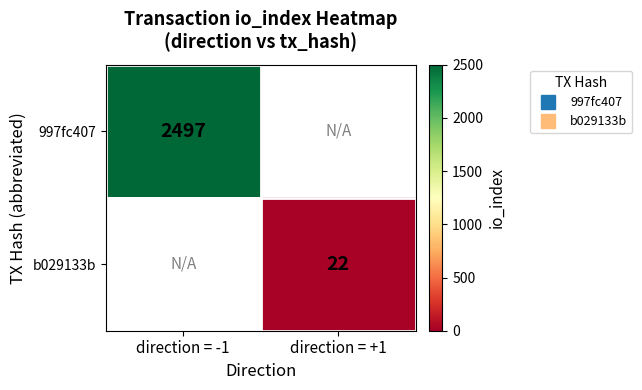

How many values in b029133b are above zero?

1